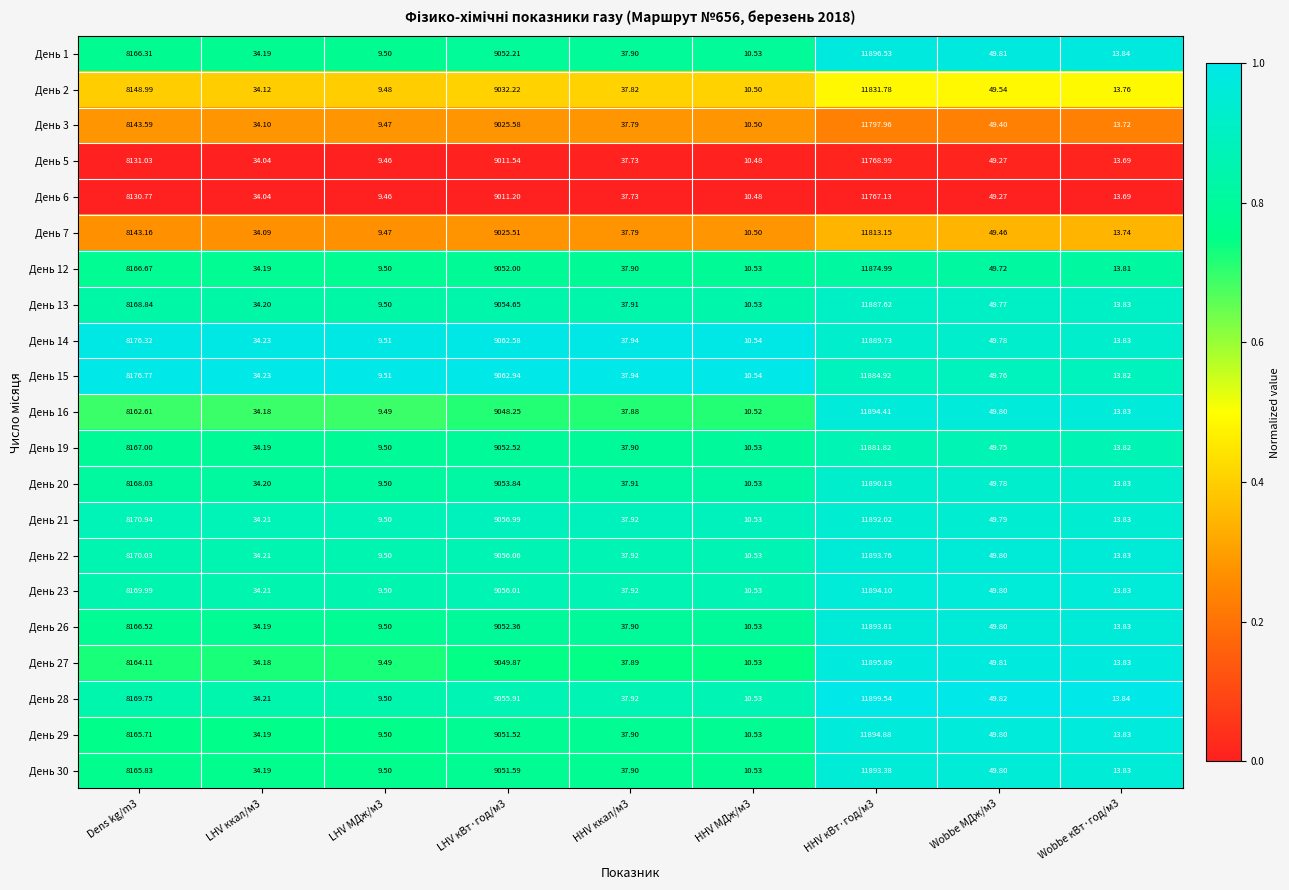

Is the value of День 3 at LHV ккал/м3 greater than the value of День 26 at HHV ккал/м3?

No